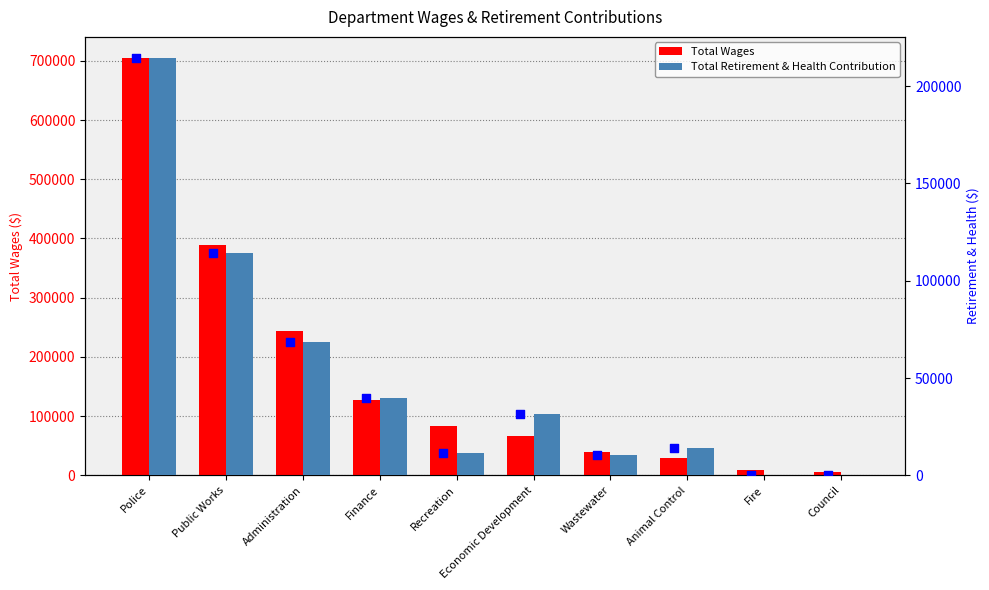

What is the total value across all series at Wastewater?

50092